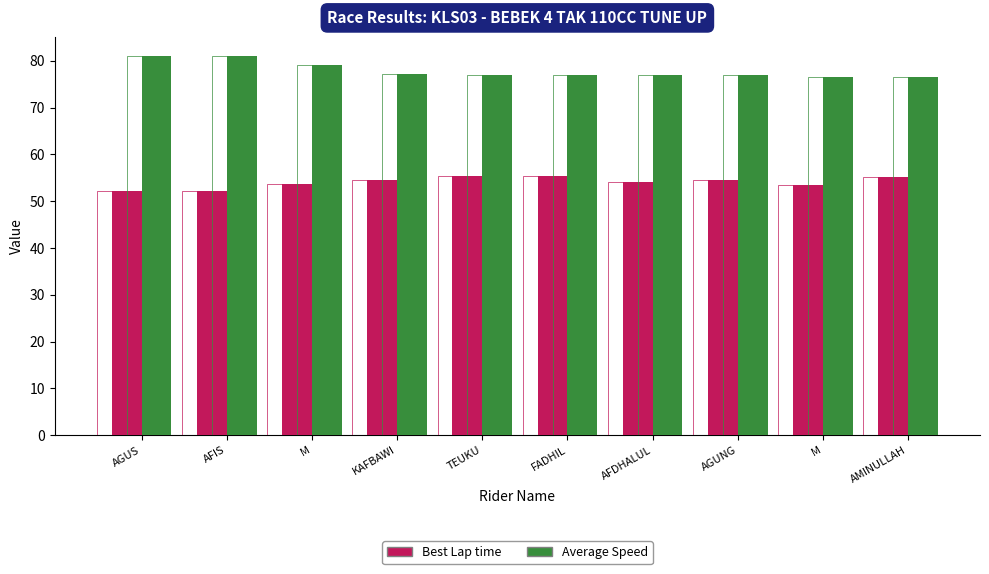

What is the approximate value of Best Lap time at AFIS?

52.1